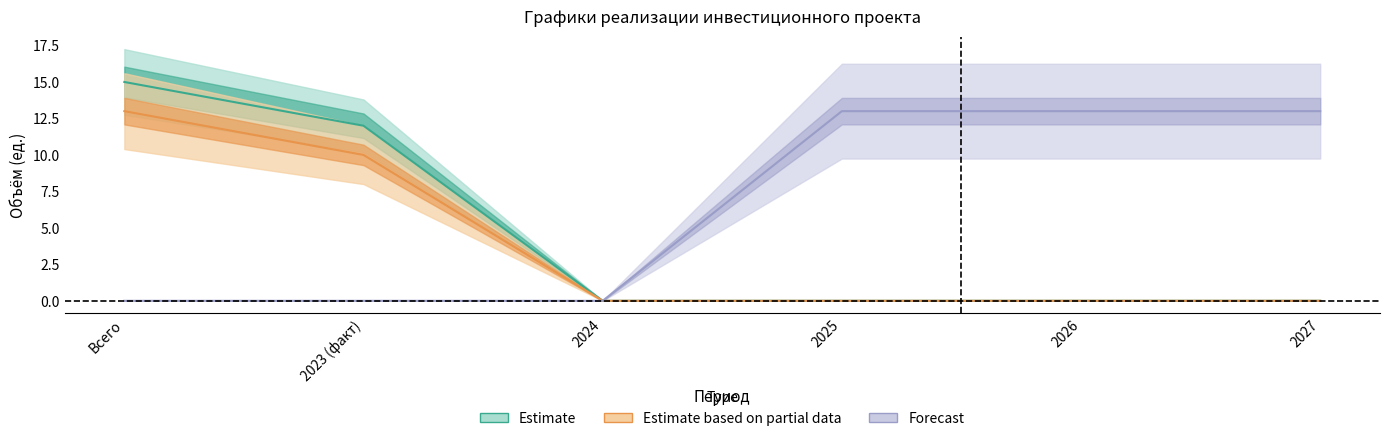

At which category does the chart reach its minimum across all series?

2024